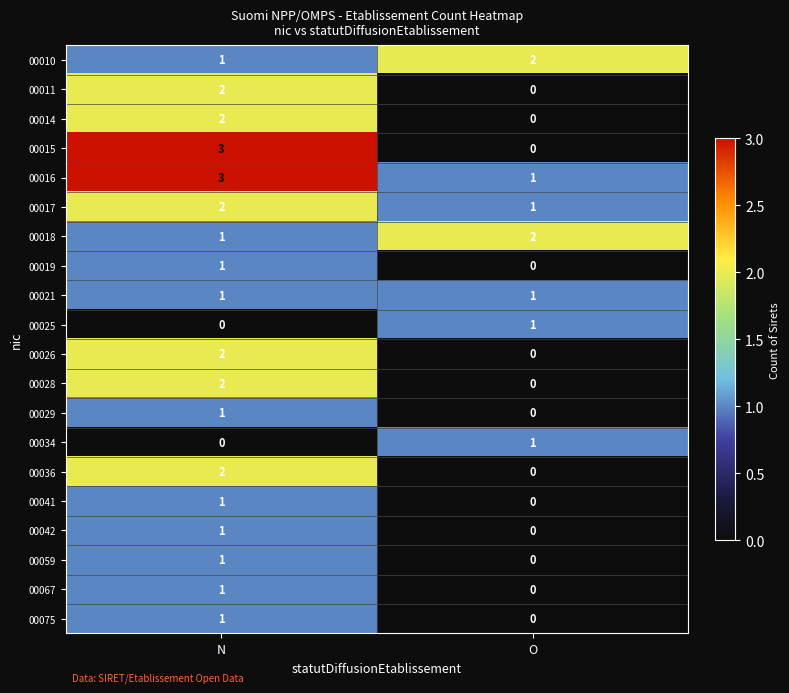

How many values in 00025 are above zero?

1